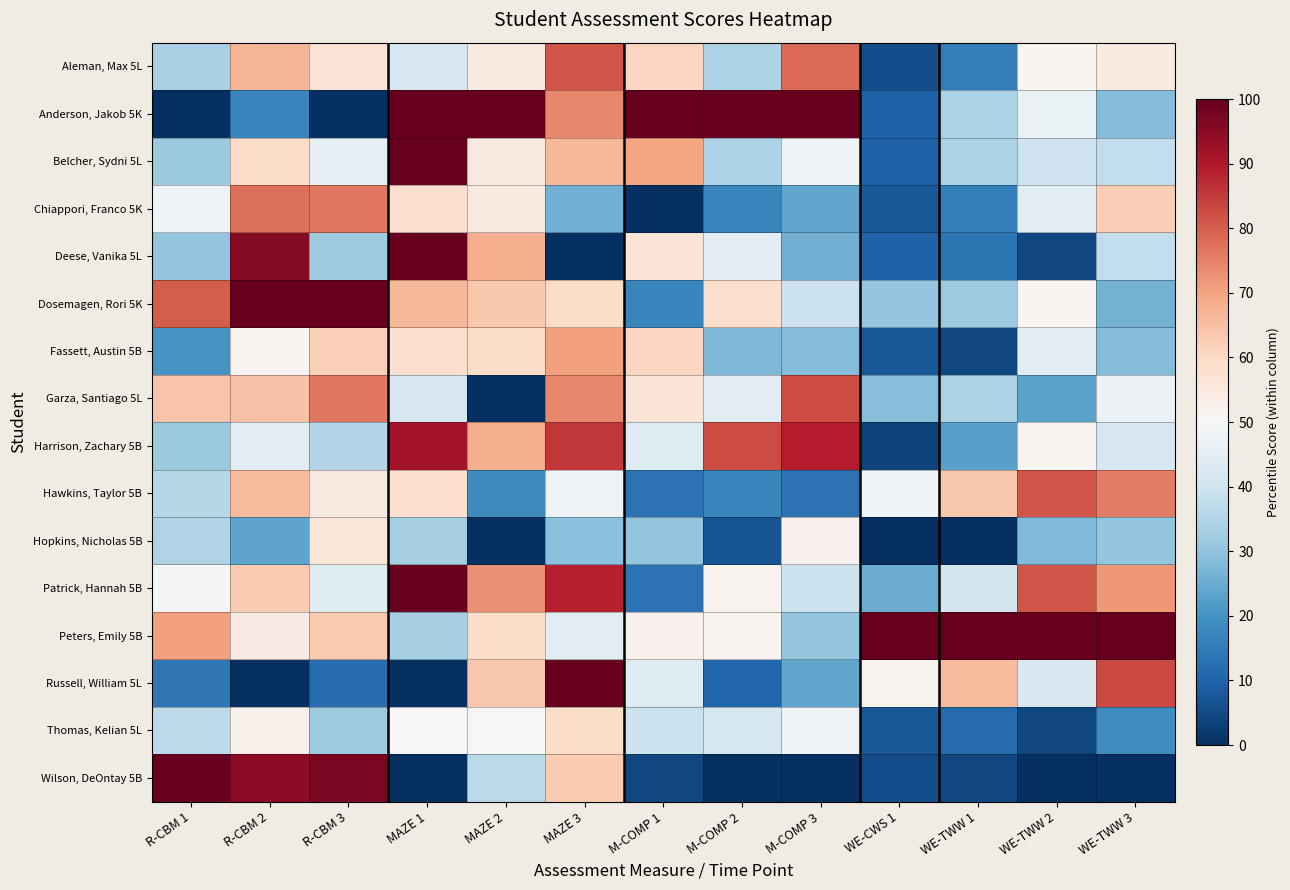

Reading left to right, transcribe all the data shown in this chart.

Aleman, Max 5L: R-CBM 1=33.7	R-CBM 2=67.1	R-CBM 3=57.4	MAZE 1=41.7	MAZE 2=54.5	MAZE 3=81.5	M-COMP 1=60.9	M-COMP 2=34.5	M-COMP 3=78.3	WE-CWS 1=5.8	WE-TWW 1=15.9	WE-TWW 2=51.2	WE-TWW 3=54.7
Anderson, Jakob 5K: R-CBM 1=0.0	R-CBM 2=17.1	R-CBM 3=0.0	MAZE 1=100.0	MAZE 2=100.0	MAZE 3=74.1	M-COMP 1=100.0	M-COMP 2=100.0	M-COMP 3=100.0	WE-CWS 1=9.6	WE-TWW 1=34.1	WE-TWW 2=46.5	WE-TWW 3=28.3
Belcher, Sydni 5L: R-CBM 1=31.5	R-CBM 2=59.2	R-CBM 3=45.6	MAZE 1=100.0	MAZE 2=54.5	MAZE 3=66.7	M-COMP 1=69.6	M-COMP 2=34.5	M-COMP 3=47.8	WE-CWS 1=9.6	WE-TWW 1=34.1	WE-TWW 2=39.5	WE-TWW 3=37.7
Chiappori, Franco 5K: R-CBM 1=47.8	R-CBM 2=77.6	R-CBM 3=76.5	MAZE 1=58.3	MAZE 2=54.5	MAZE 3=25.9	M-COMP 1=0.0	M-COMP 2=17.2	M-COMP 3=23.9	WE-CWS 1=7.7	WE-TWW 1=15.9	WE-TWW 2=44.2	WE-TWW 3=62.3
Deese, Vanika 5L: R-CBM 1=30.4	R-CBM 2=96.1	R-CBM 3=32.4	MAZE 1=100.0	MAZE 2=68.2	MAZE 3=0.0	M-COMP 1=56.5	M-COMP 2=44.8	M-COMP 3=26.1	WE-CWS 1=9.6	WE-TWW 1=13.6	WE-TWW 2=4.7	WE-TWW 3=37.7
Dosemagen, Rori 5K: R-CBM 1=80.4	R-CBM 2=100.0	R-CBM 3=100.0	MAZE 1=66.7	MAZE 2=63.6	MAZE 3=59.3	M-COMP 1=17.4	M-COMP 2=58.6	M-COMP 3=39.1	WE-CWS 1=30.8	WE-TWW 1=31.8	WE-TWW 2=51.2	WE-TWW 3=26.4
Fassett, Austin 5B: R-CBM 1=20.7	R-CBM 2=51.3	R-CBM 3=61.8	MAZE 1=58.3	MAZE 2=59.1	MAZE 3=70.4	M-COMP 1=60.9	M-COMP 2=27.6	M-COMP 3=28.3	WE-CWS 1=7.7	WE-TWW 1=4.5	WE-TWW 2=44.2	WE-TWW 3=28.3
Garza, Santiago 5L: R-CBM 1=64.1	R-CBM 2=64.5	R-CBM 3=76.5	MAZE 1=41.7	MAZE 2=0.0	MAZE 3=74.1	M-COMP 1=56.5	M-COMP 2=44.8	M-COMP 3=82.6	WE-CWS 1=28.8	WE-TWW 1=34.1	WE-TWW 2=23.3	WE-TWW 3=47.2
Harrison, Zachary 5B: R-CBM 1=31.5	R-CBM 2=44.7	R-CBM 3=35.3	MAZE 1=91.7	MAZE 2=68.2	MAZE 3=85.2	M-COMP 1=43.5	M-COMP 2=82.8	M-COMP 3=89.1	WE-CWS 1=3.8	WE-TWW 1=22.7	WE-TWW 2=51.2	WE-TWW 3=41.5
Hawkins, Taylor 5B: R-CBM 1=35.9	R-CBM 2=65.8	R-CBM 3=54.4	MAZE 1=58.3	MAZE 2=18.2	MAZE 3=48.1	M-COMP 1=13.0	M-COMP 2=17.2	M-COMP 3=13.0	WE-CWS 1=48.1	WE-TWW 1=63.6	WE-TWW 2=81.4	WE-TWW 3=75.5
Hopkins, Nicholas 5B: R-CBM 1=34.8	R-CBM 2=23.7	R-CBM 3=55.9	MAZE 1=33.3	MAZE 2=0.0	MAZE 3=29.6	M-COMP 1=30.4	M-COMP 2=6.9	M-COMP 3=52.2	WE-CWS 1=0.0	WE-TWW 1=0.0	WE-TWW 2=27.9	WE-TWW 3=30.2
Patrick, Hannah 5B: R-CBM 1=48.9	R-CBM 2=63.2	R-CBM 3=44.1	MAZE 1=100.0	MAZE 2=72.7	MAZE 3=88.9	M-COMP 1=13.0	M-COMP 2=51.7	M-COMP 3=39.1	WE-CWS 1=25.0	WE-TWW 1=40.9	WE-TWW 2=81.4	WE-TWW 3=71.7
Peters, Emily 5B: R-CBM 1=70.7	R-CBM 2=53.9	R-CBM 3=63.2	MAZE 1=33.3	MAZE 2=59.1	MAZE 3=44.4	M-COMP 1=52.2	M-COMP 2=51.7	M-COMP 3=30.4	WE-CWS 1=100.0	WE-TWW 1=100.0	WE-TWW 2=100.0	WE-TWW 3=100.0
Russell, William 5L: R-CBM 1=14.1	R-CBM 2=0.0	R-CBM 3=11.8	MAZE 1=0.0	MAZE 2=63.6	MAZE 3=100.0	M-COMP 1=43.5	M-COMP 2=10.3	M-COMP 3=23.9	WE-CWS 1=51.9	WE-TWW 1=65.9	WE-TWW 2=41.9	WE-TWW 3=83.0
Thomas, Kelian 5L: R-CBM 1=37.0	R-CBM 2=52.6	R-CBM 3=32.4	MAZE 1=50.0	MAZE 2=50.0	MAZE 3=59.3	M-COMP 1=39.1	M-COMP 2=41.4	M-COMP 3=47.8	WE-CWS 1=7.7	WE-TWW 1=11.4	WE-TWW 2=4.7	WE-TWW 3=18.9
Wilson, DeOntay 5B: R-CBM 1=100.0	R-CBM 2=94.7	R-CBM 3=97.1	MAZE 1=0.0	MAZE 2=36.4	MAZE 3=63.0	M-COMP 1=4.3	M-COMP 2=0.0	M-COMP 3=0.0	WE-CWS 1=5.8	WE-TWW 1=4.5	WE-TWW 2=0.0	WE-TWW 3=0.0